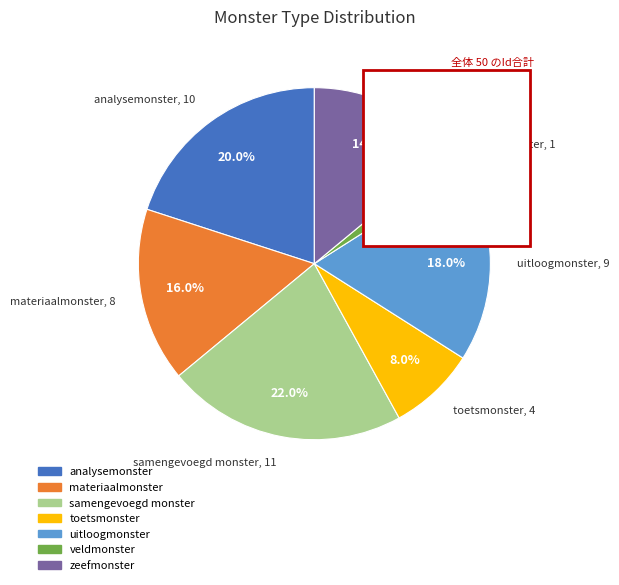

Is there any slice that represents more than half of the pie?

No